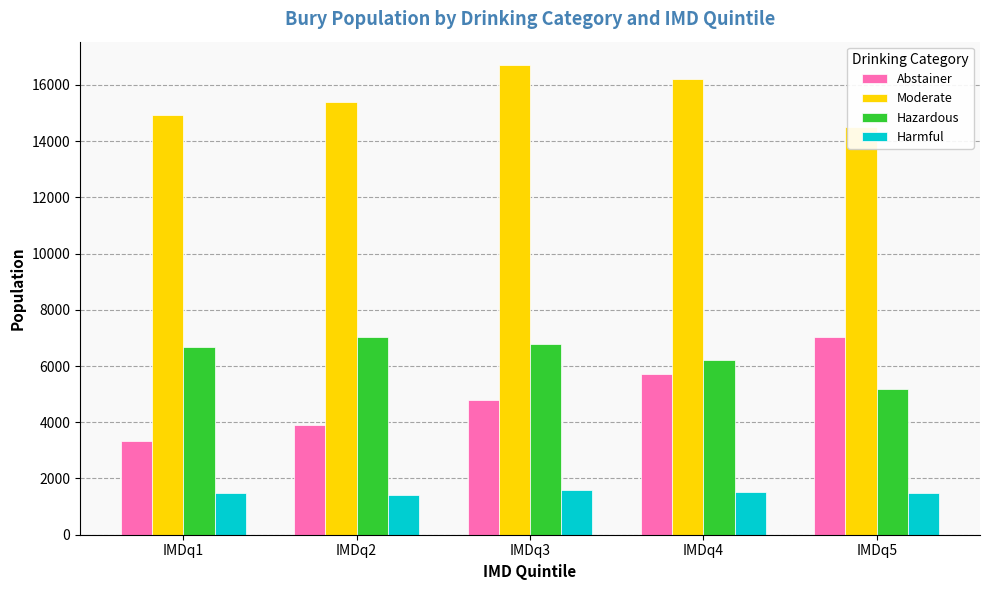

Which series has the largest total across all categories?

Moderate